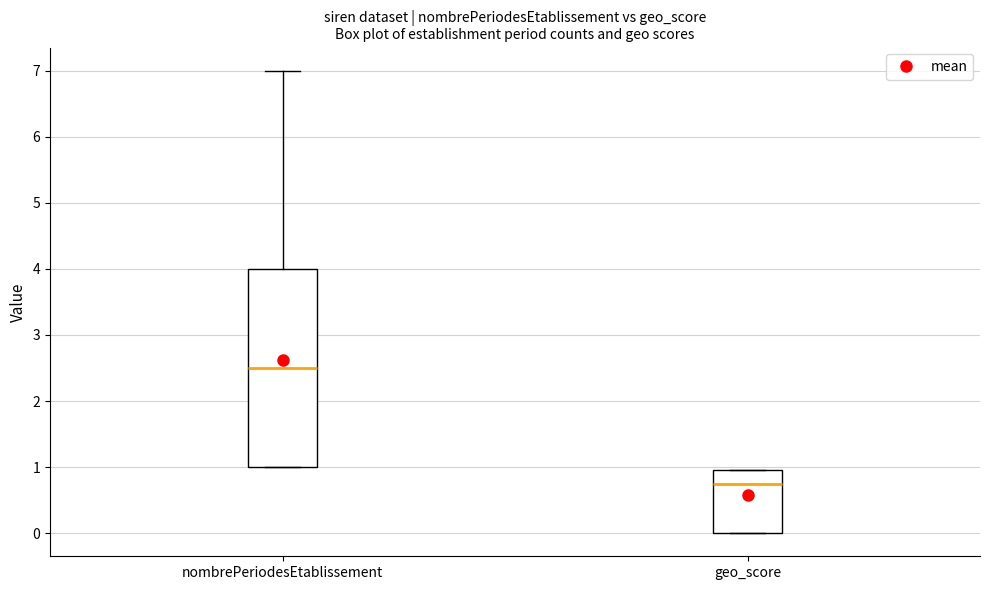

Which box is the tallest, from its lower edge to its upper edge?

nombrePeriodesEtablissement